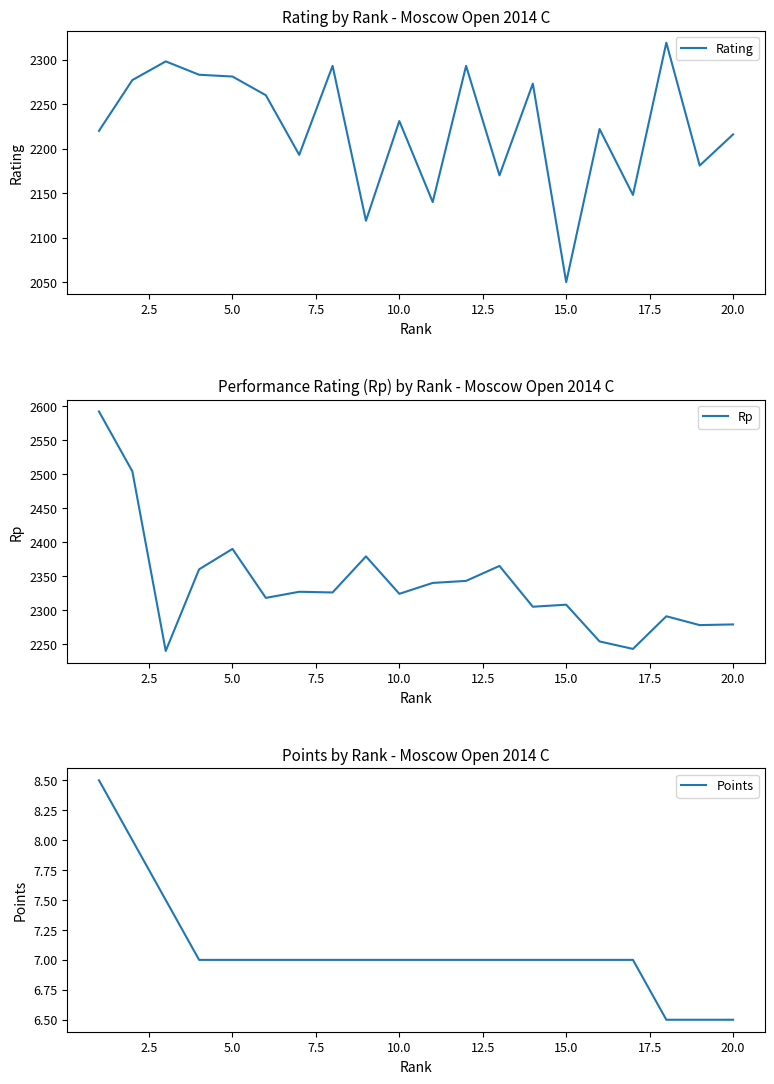

True or false: Rating has a value of 518 at 15.0.

False